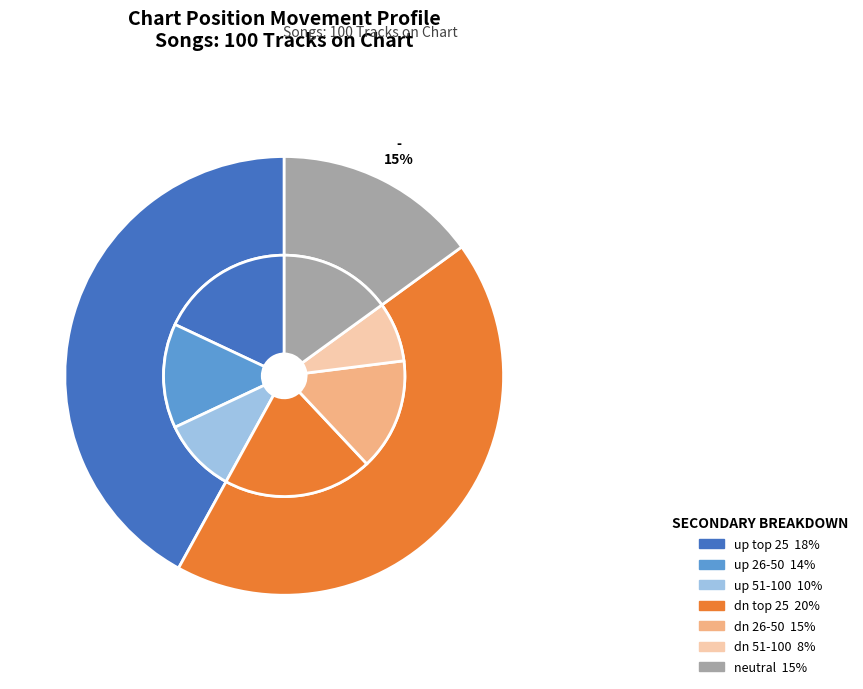

Which category has the smallest portion of the pie?

-